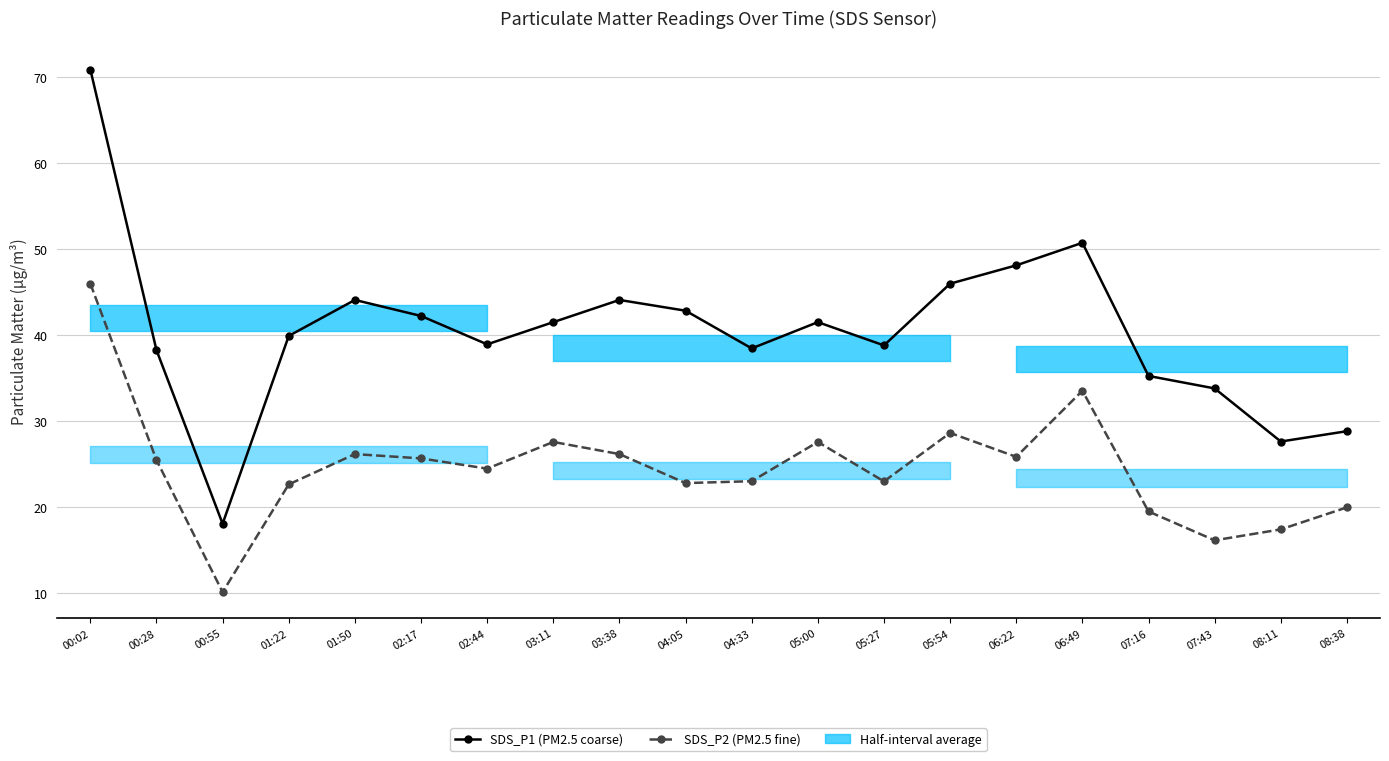

What is the approximate value of SDS_P1 (PM2.5 coarse) at 03:11?

41.5